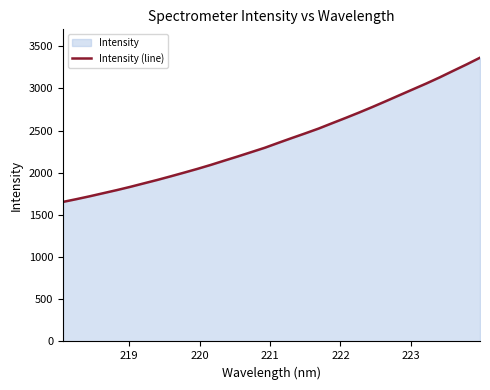

What is the difference between the maximum and minimum values?

1710.0